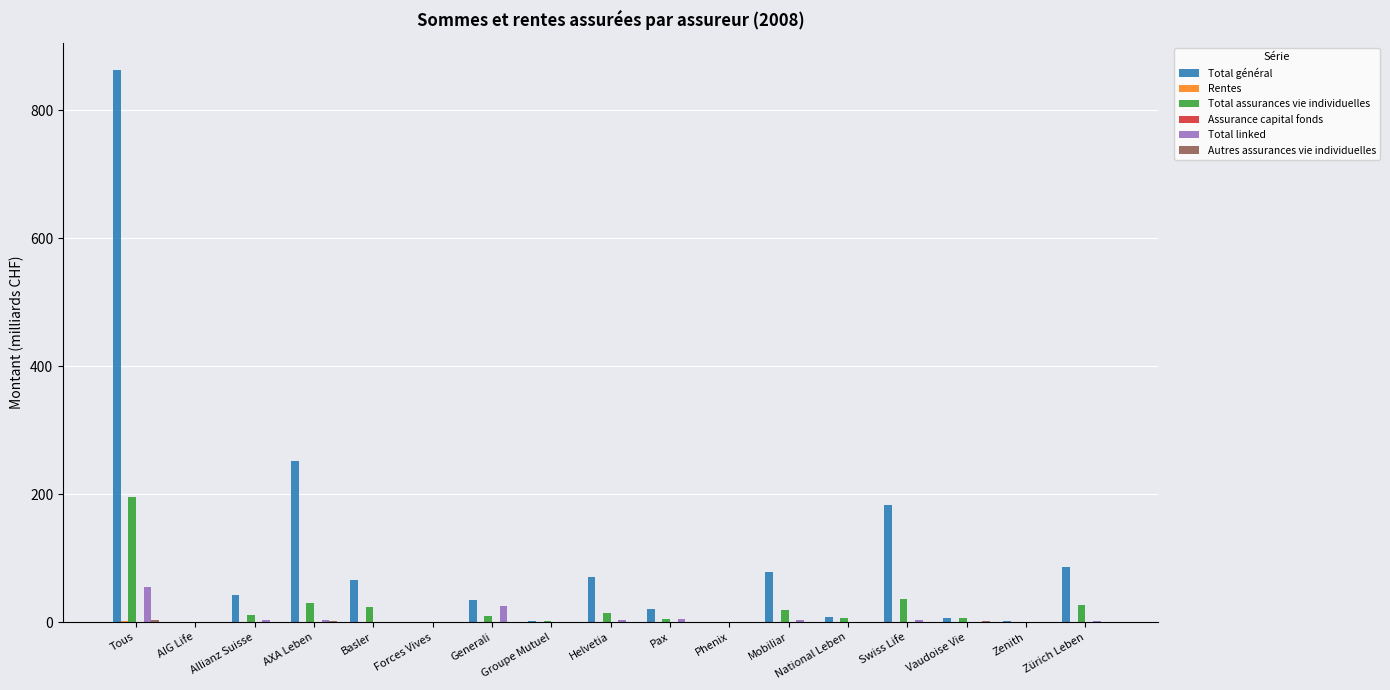

What is the sum of all Total général values?

1715.0